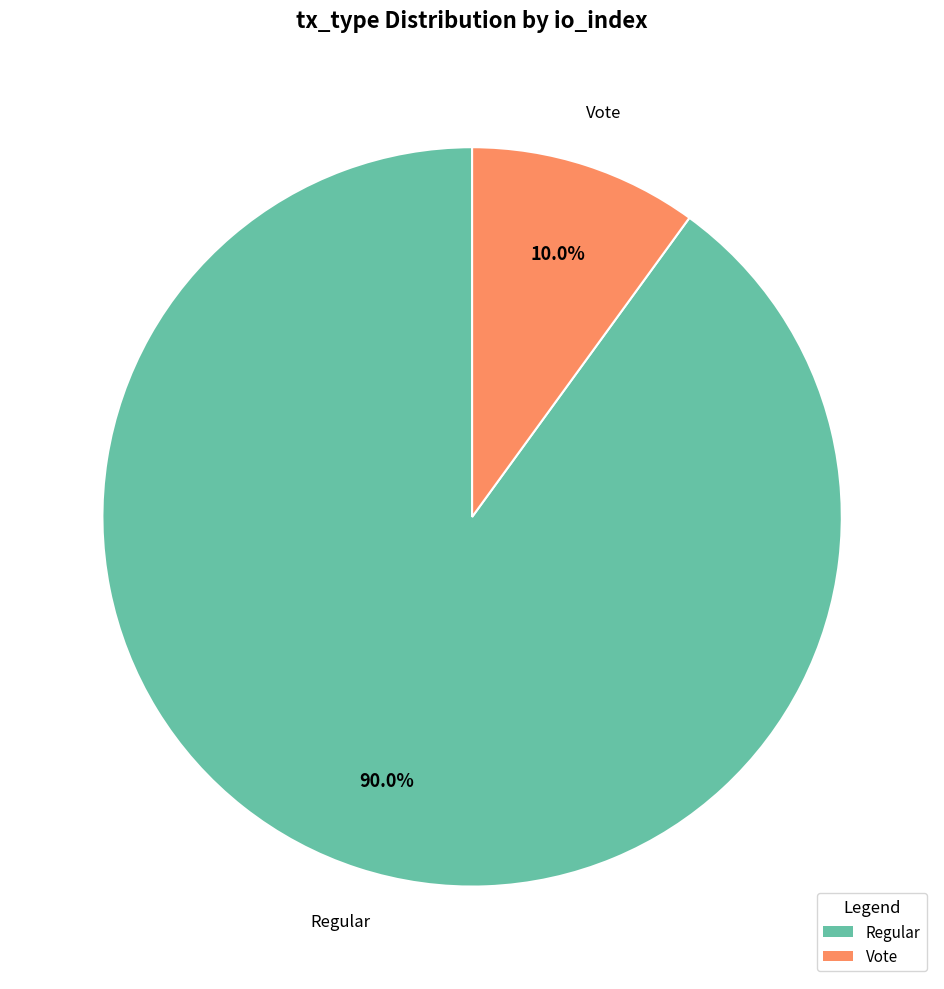

To the nearest percent, what is the average slice percentage?

50%